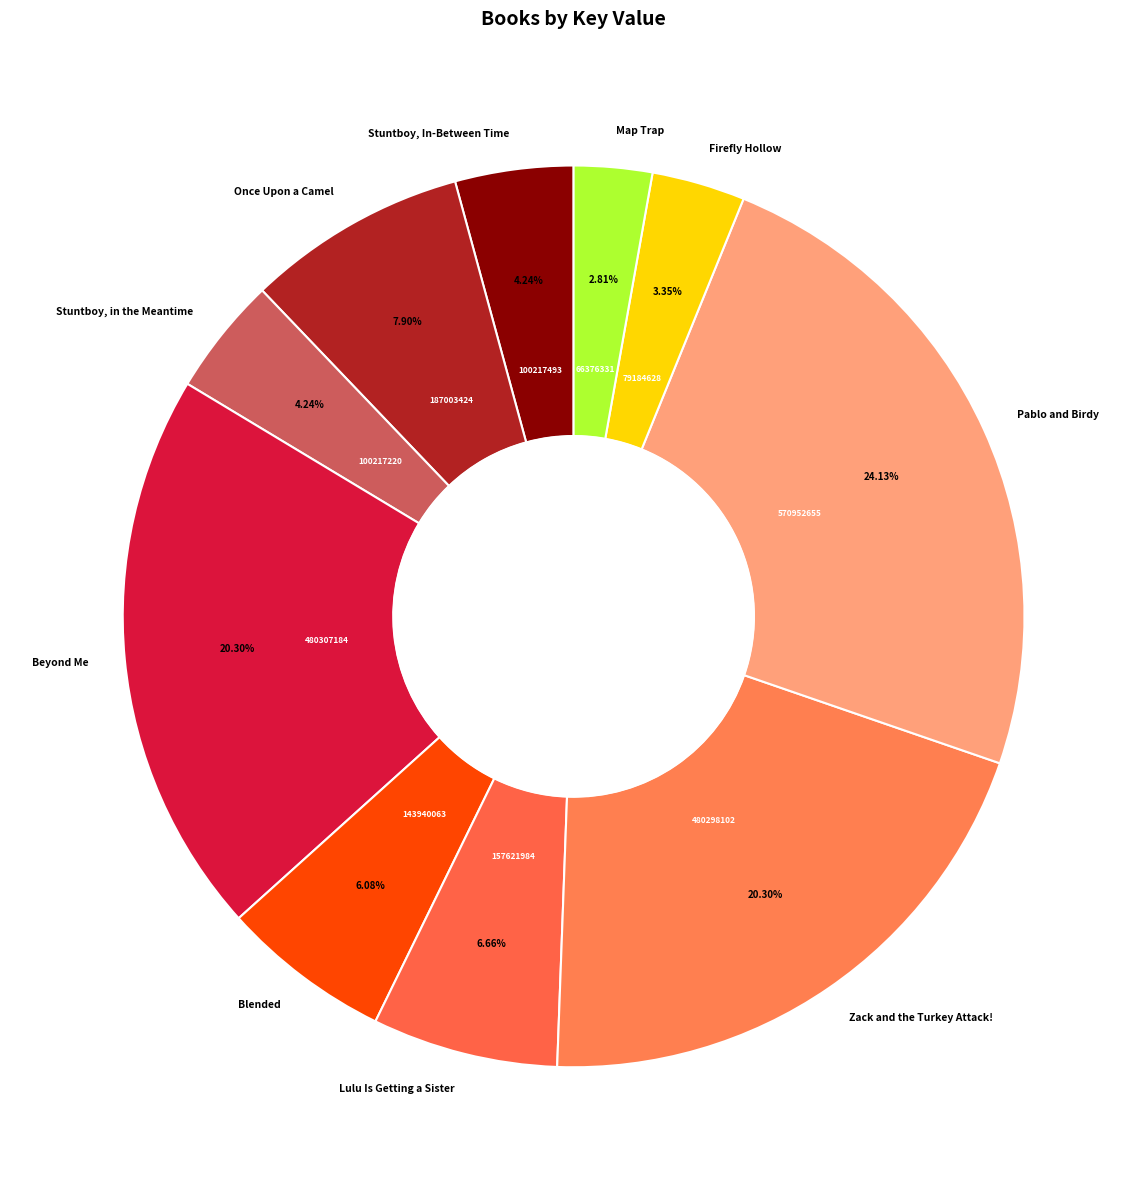

Does Pablo and Birdy account for over 50% of the chart?

No